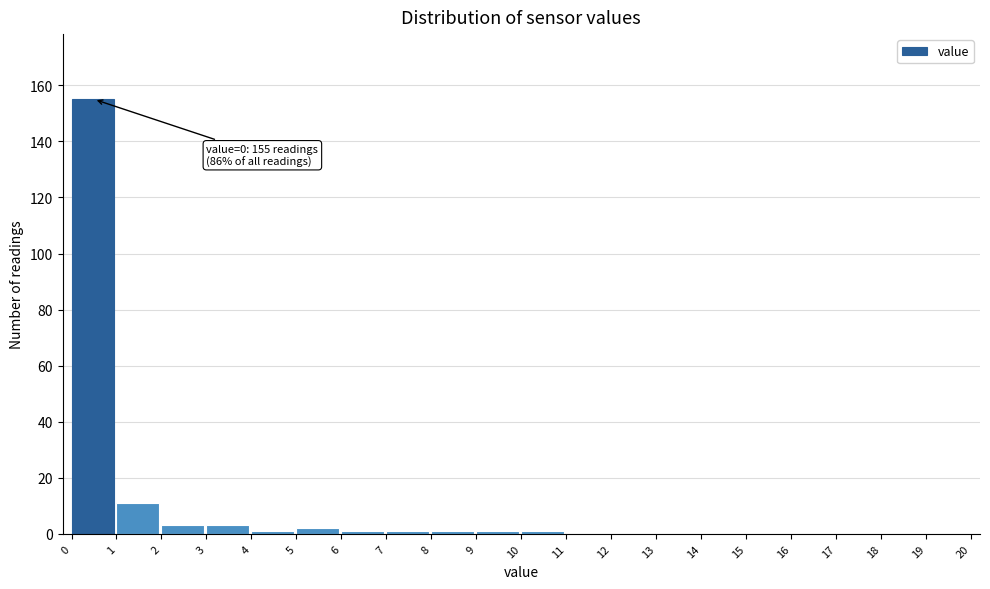

Which range on the x-axis has the tallest bar?

0 to 1